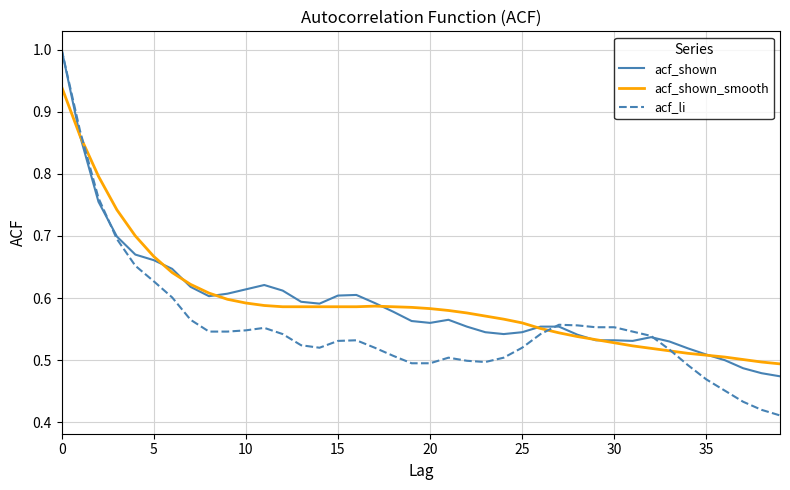

Which series has the widest spread of values?

acf_li